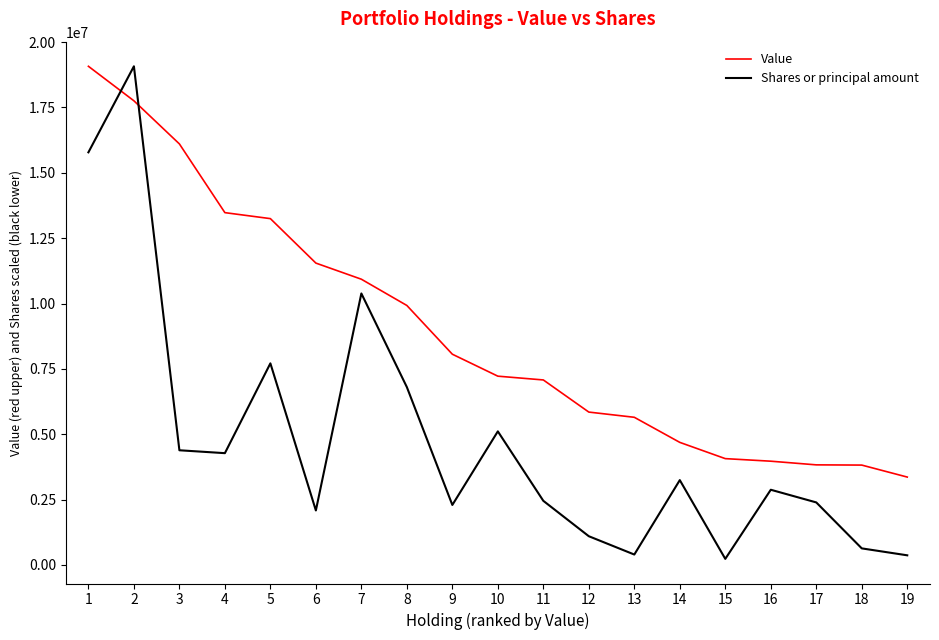

What is the total value across all series at 2?

36828670.0